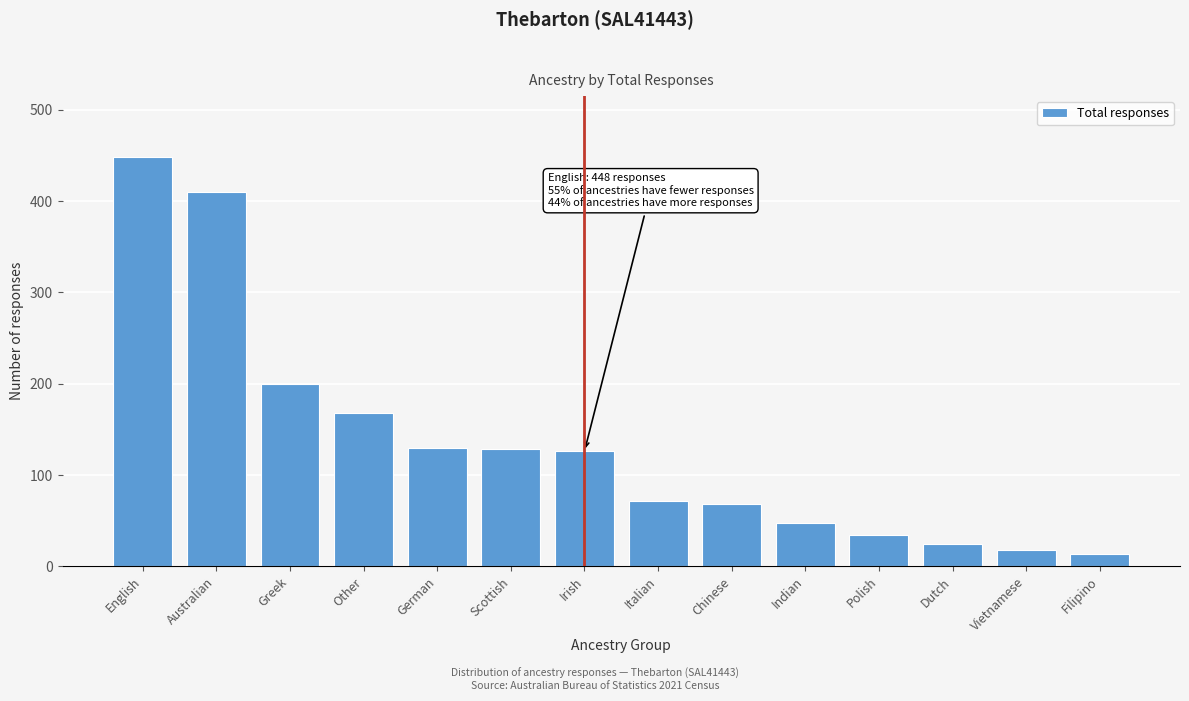

True or false: the data shows 18 at Vietnamese.

True